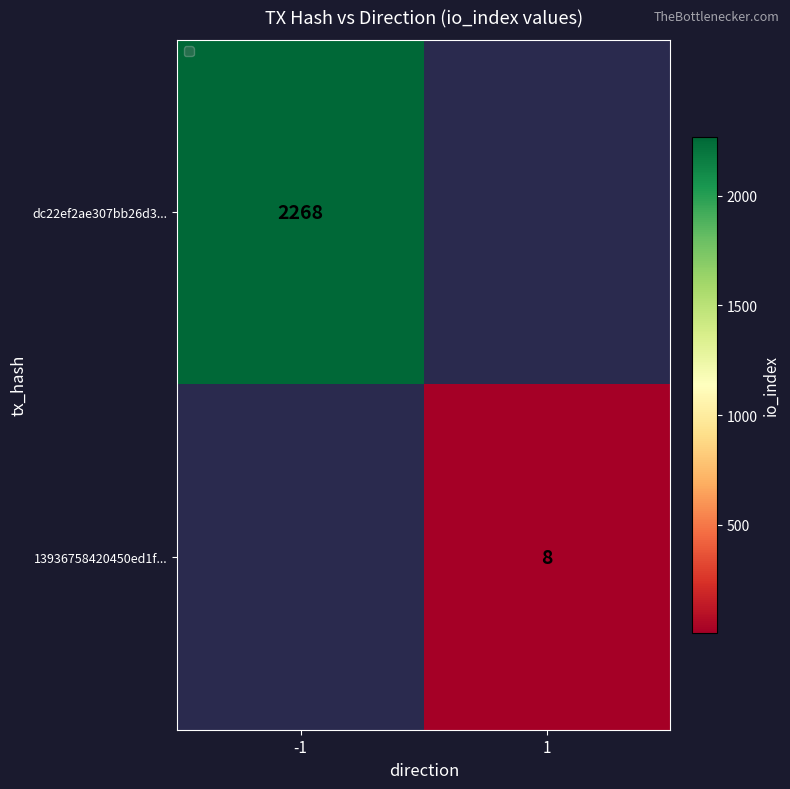

Is it true that dc22ef2ae307bb26d3... equals 2268 at -1?

True